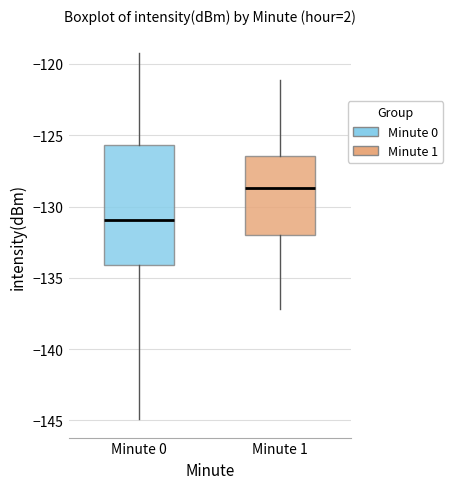

Where is the upper edge of the box for Minute 1 on the y-axis? The values are not printed on the chart, so give them approximately, as read against the axis.

-126.5